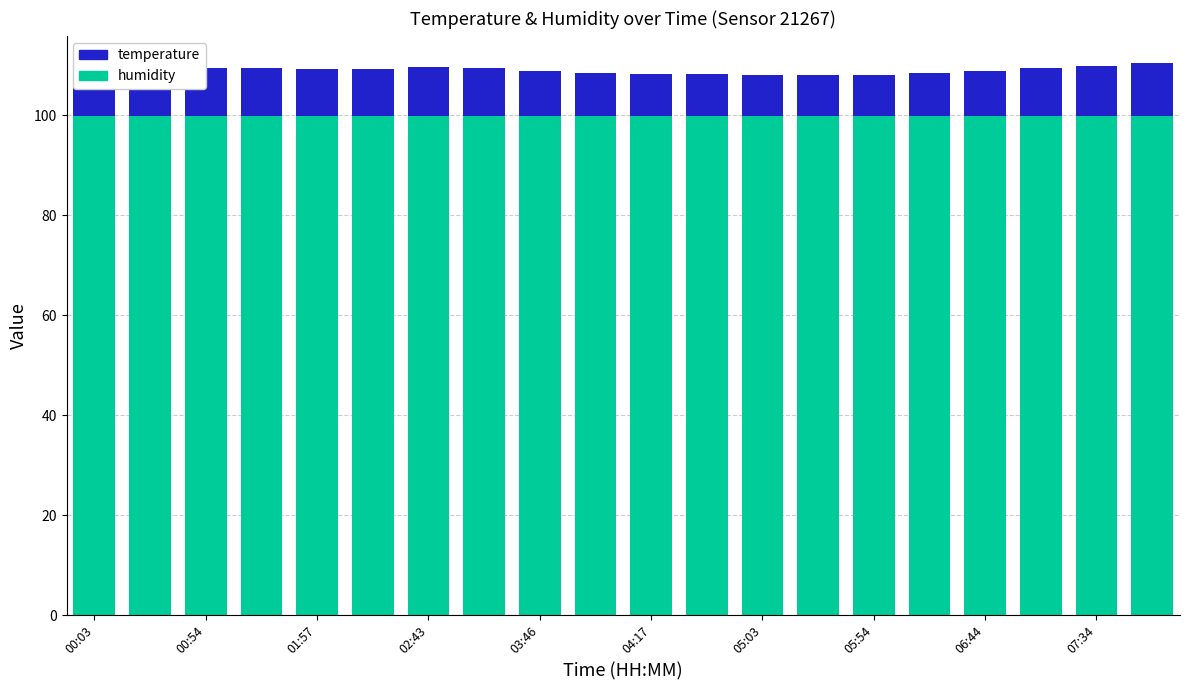

What is the lowest value of the humidity series?

99.9